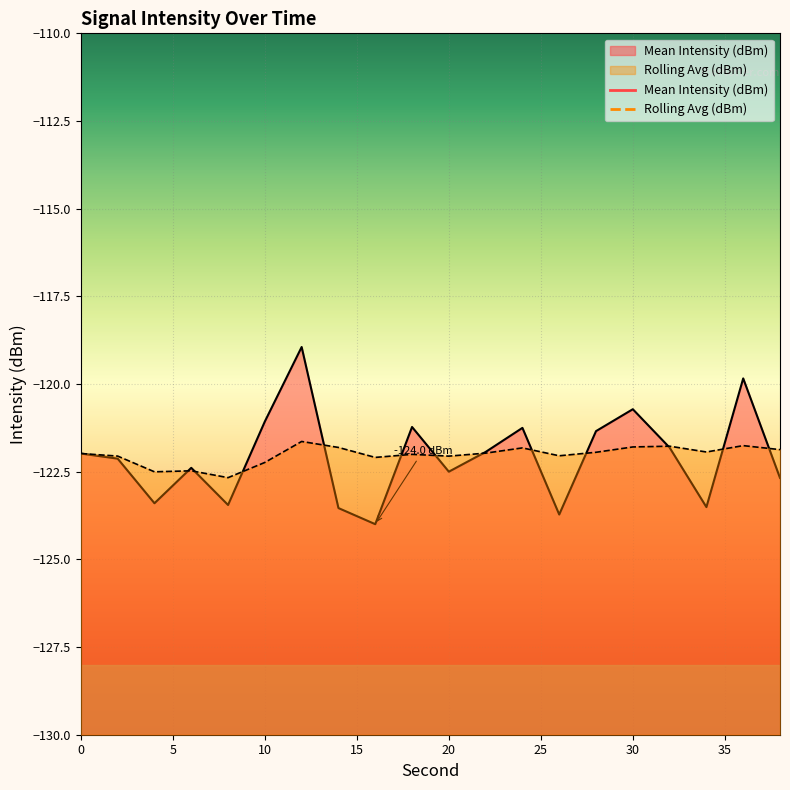

Which series has the largest total across all categories?

Rolling Avg (dBm)